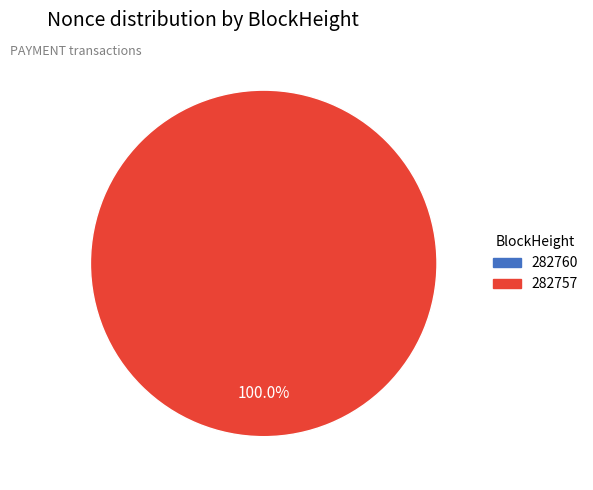

What percentage is the 282757 slice, to the nearest percent?

100%